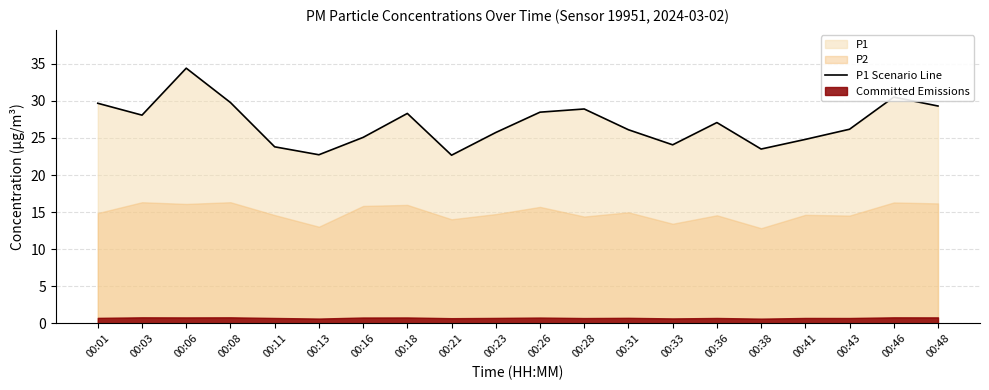

Where is the first local minimum?

00:03